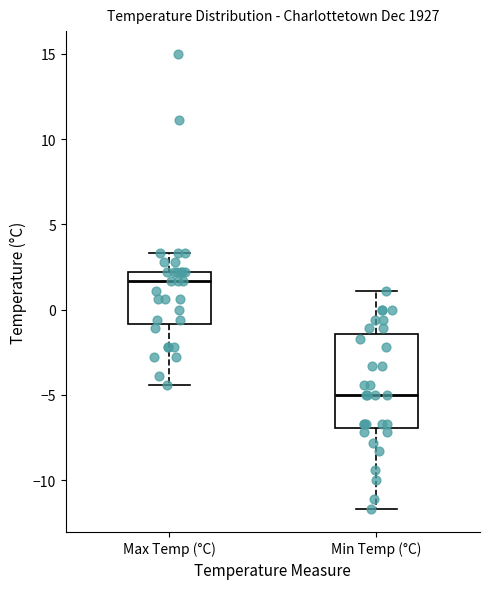

Reading left to right, transcribe this box plot: for each box, give where its median line is, the range the box spans, and where its two whiskers end, as read against the y-axis. The values are not printed on the chart, so give them approximately, as read against the axis.

Max Temp (°C): median 1.5, box -1.0 to 2.0, whiskers -4.5 to 3.5
Min Temp (°C): median -5.0, box -7.0 to -1.5, whiskers -11.5 to 1.0